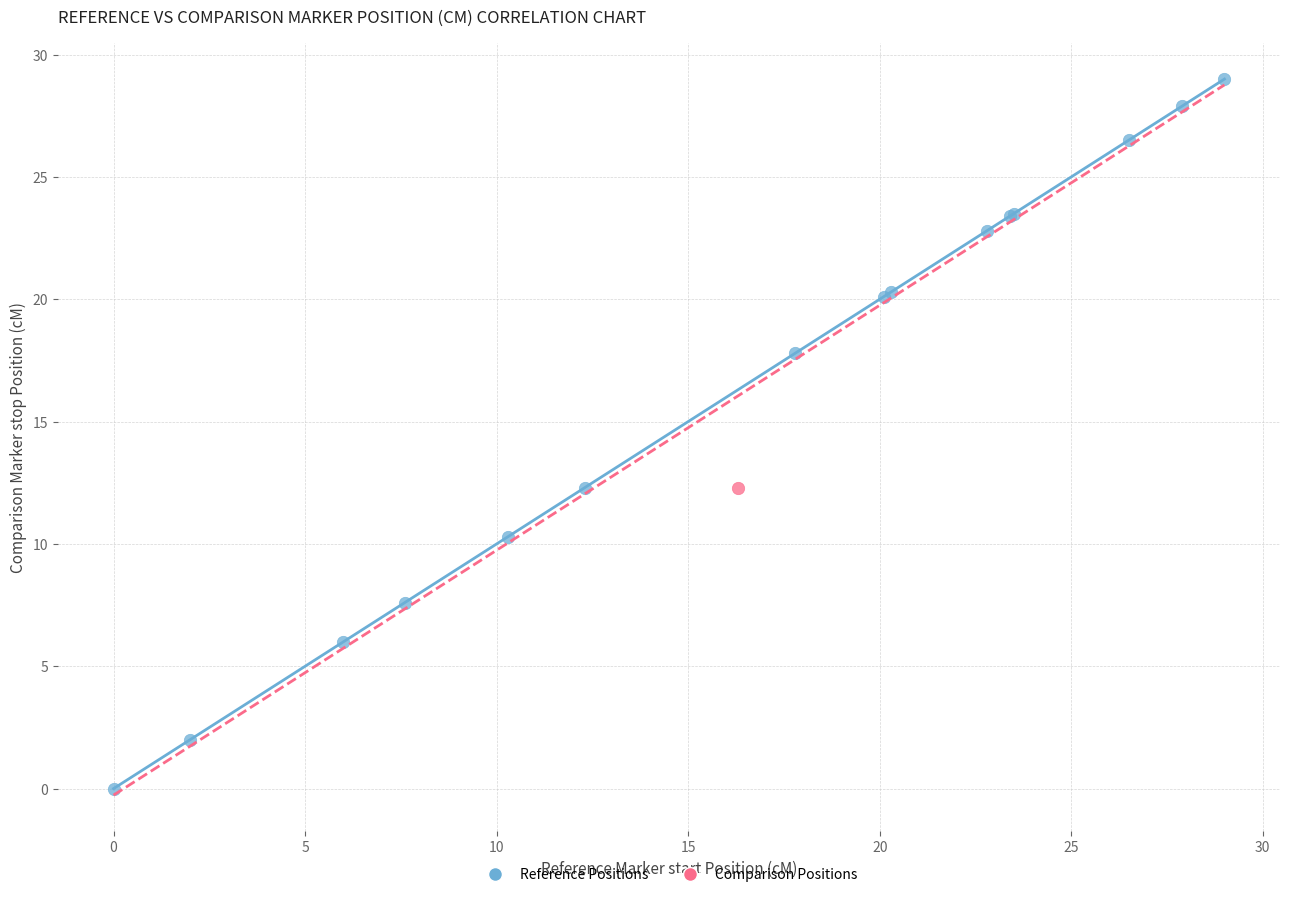

What are all the series names shown in the legend?

Reference Positions, Comparison Positions